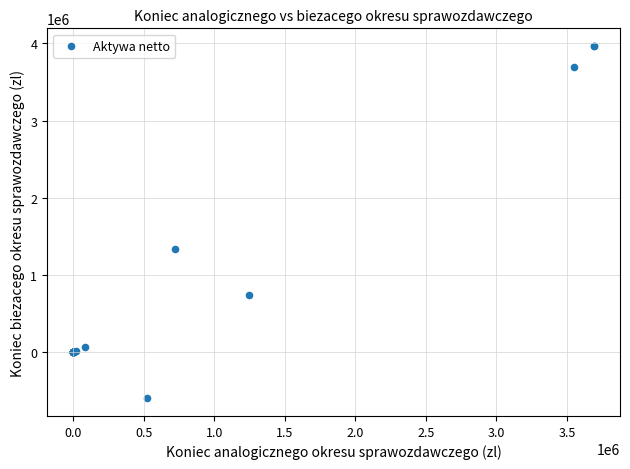

What Y value in the scatter plot is closest to 1686322?

1334194.3